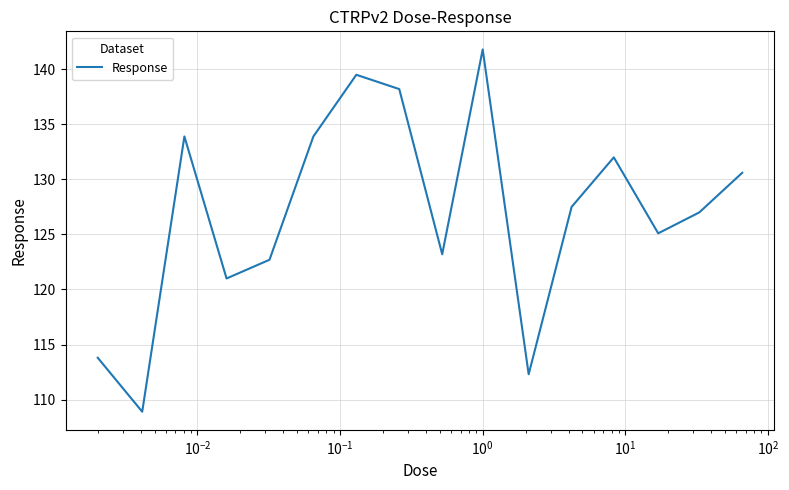

What is the maximum value shown in the chart?

141.8